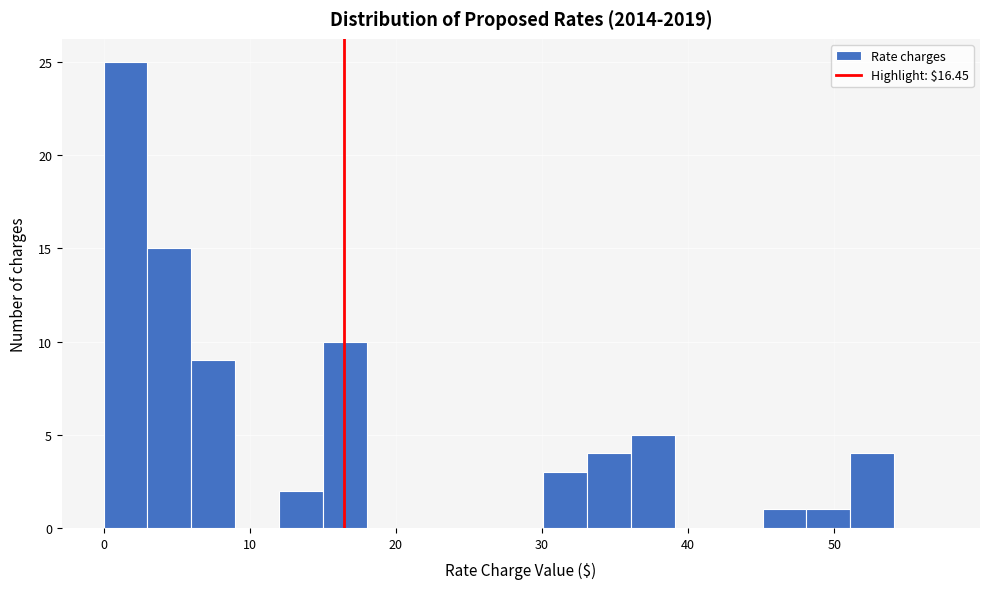

Around what value on the x-axis is the tallest bar? Give the approximate position of its centre, as read against the axis.

2